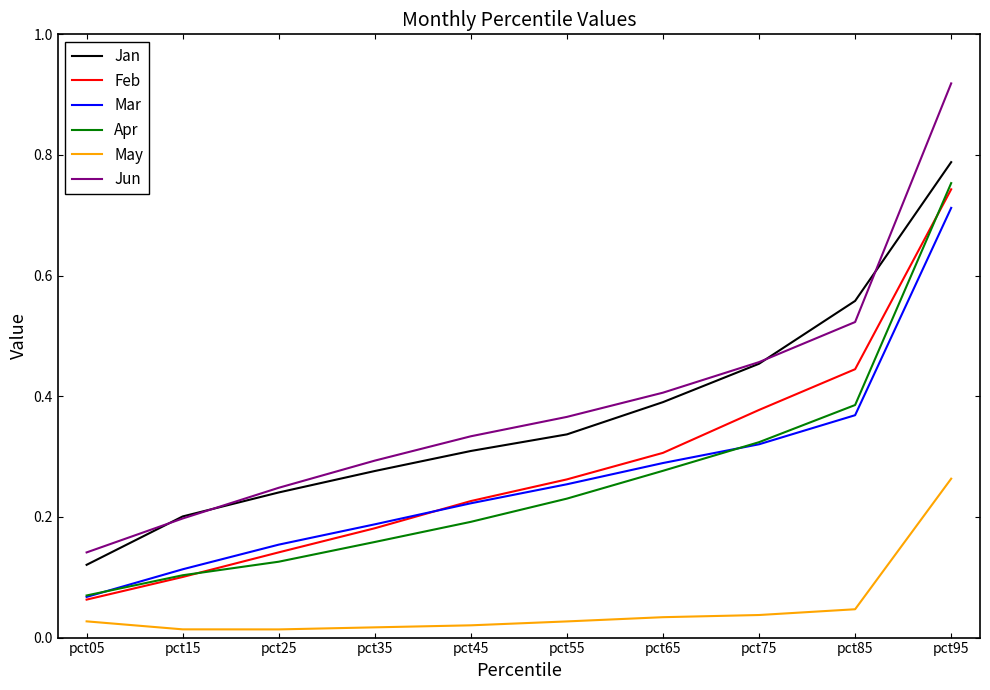

True or false: Jun and May cross at least once.

False